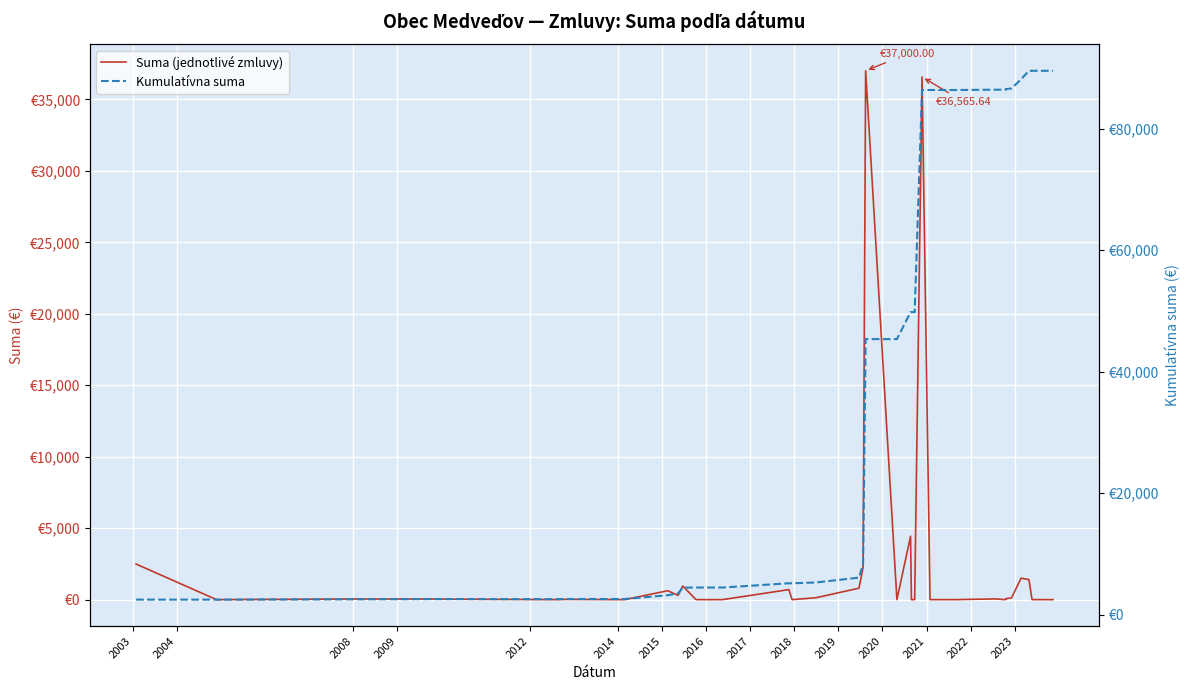

What is the total value across all series at 2012?

2572.5